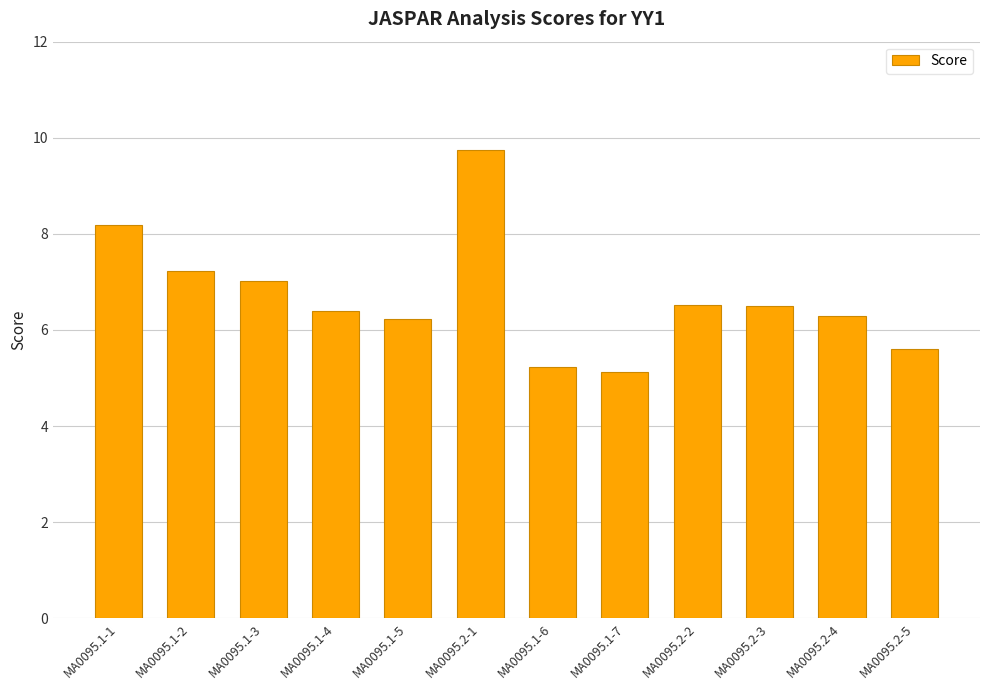

At which label does the data first exceed 6?

MA0095.1-1